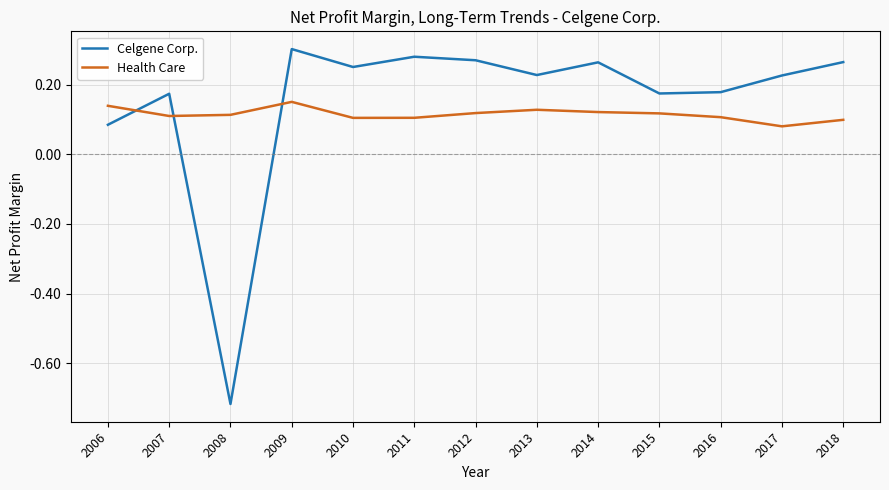

Is the value of Health Care at 2017 greater than the value of Celgene Corp. at 2016?

No